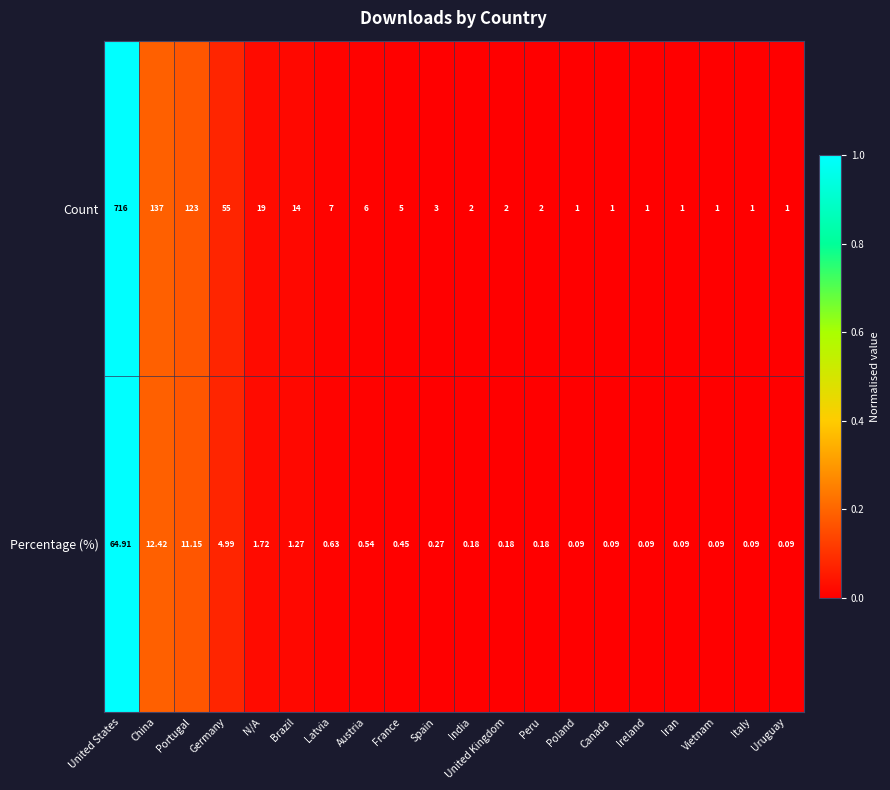

Which series changed the most between Latvia and Spain?

Count